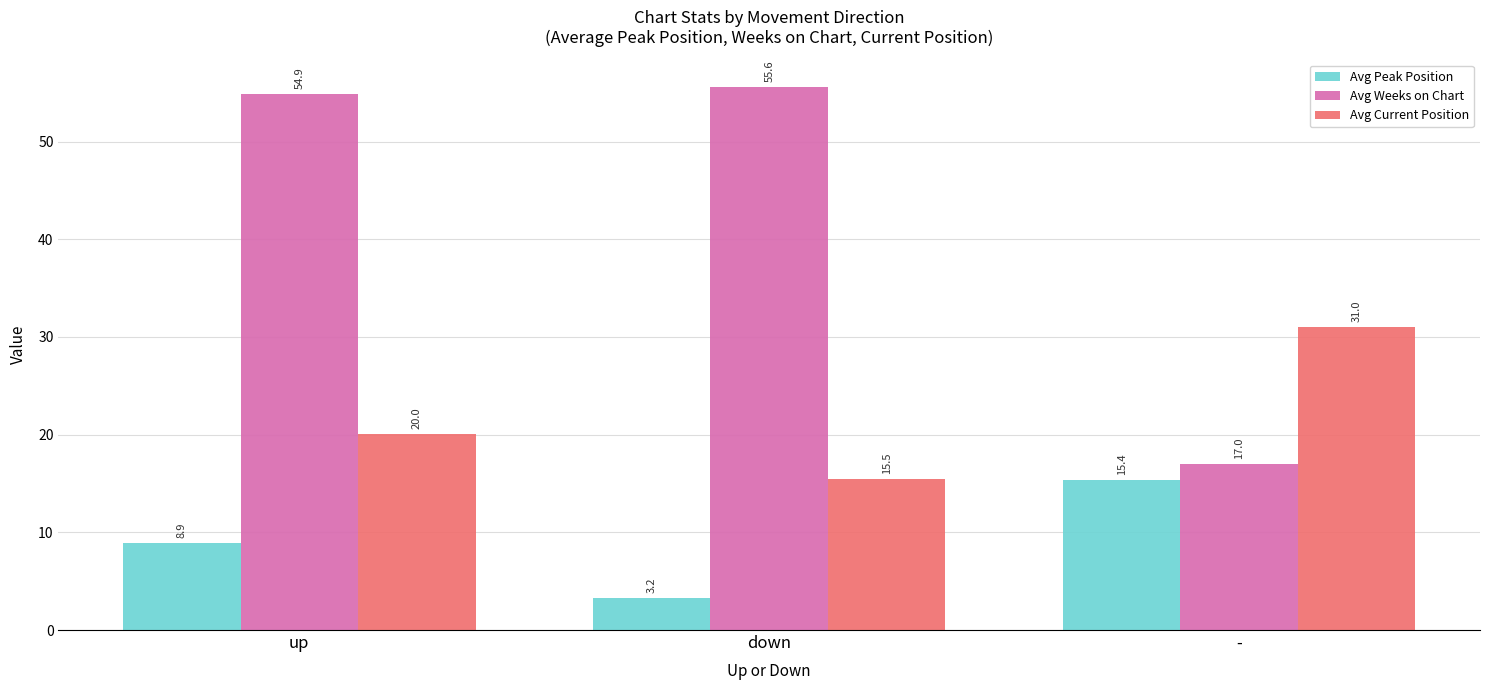

How many bars are there in total?

9